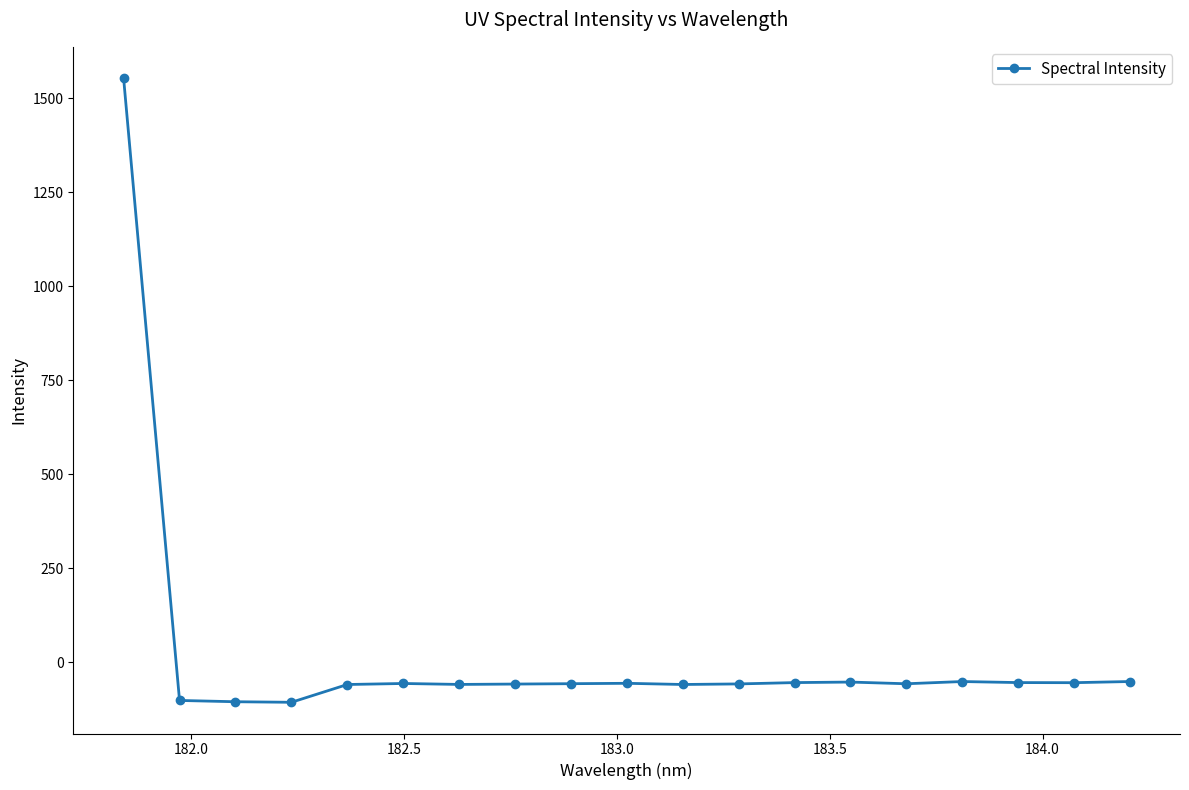

How many values exceed -56?

9